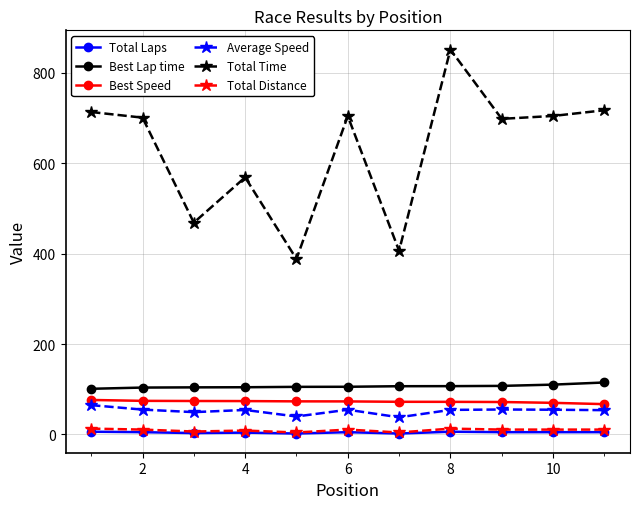

What is the sum of all Best Speed values?

797.5